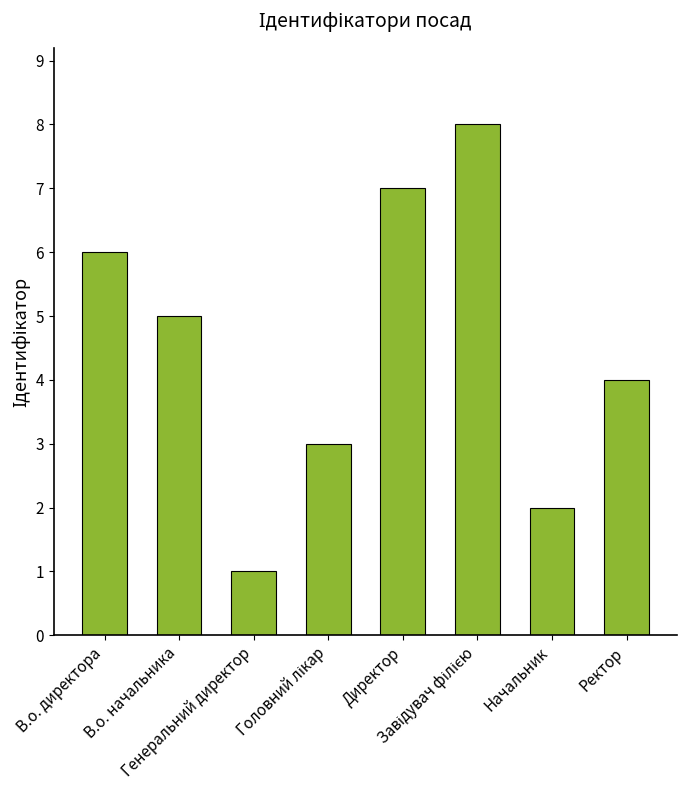

The value at В.о. начальника is 3. True or false?

False